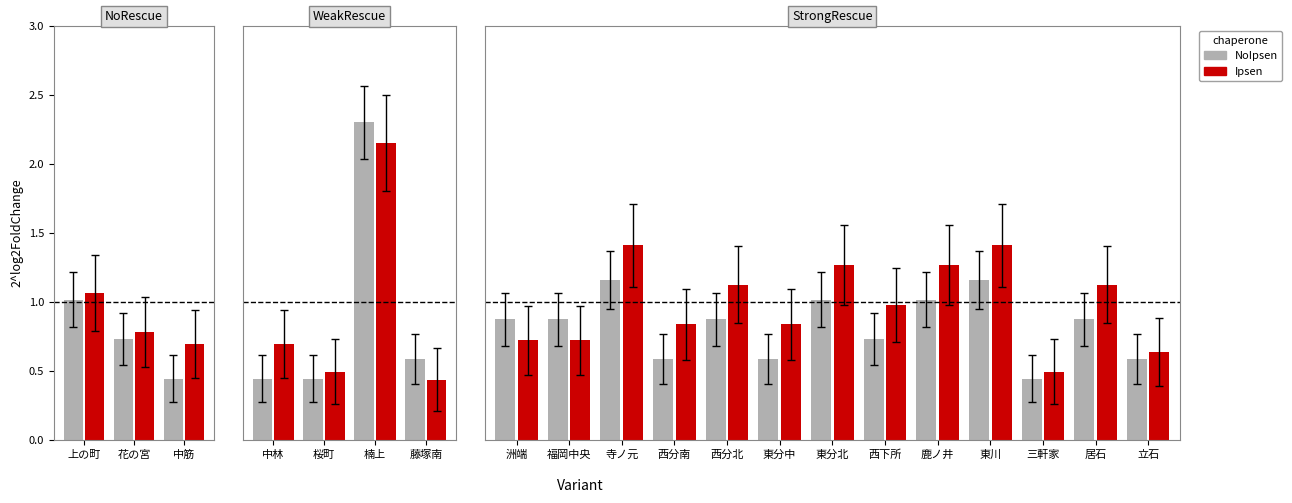

What is the value of the NoIpsen bar at the 7th from the left?

1.0